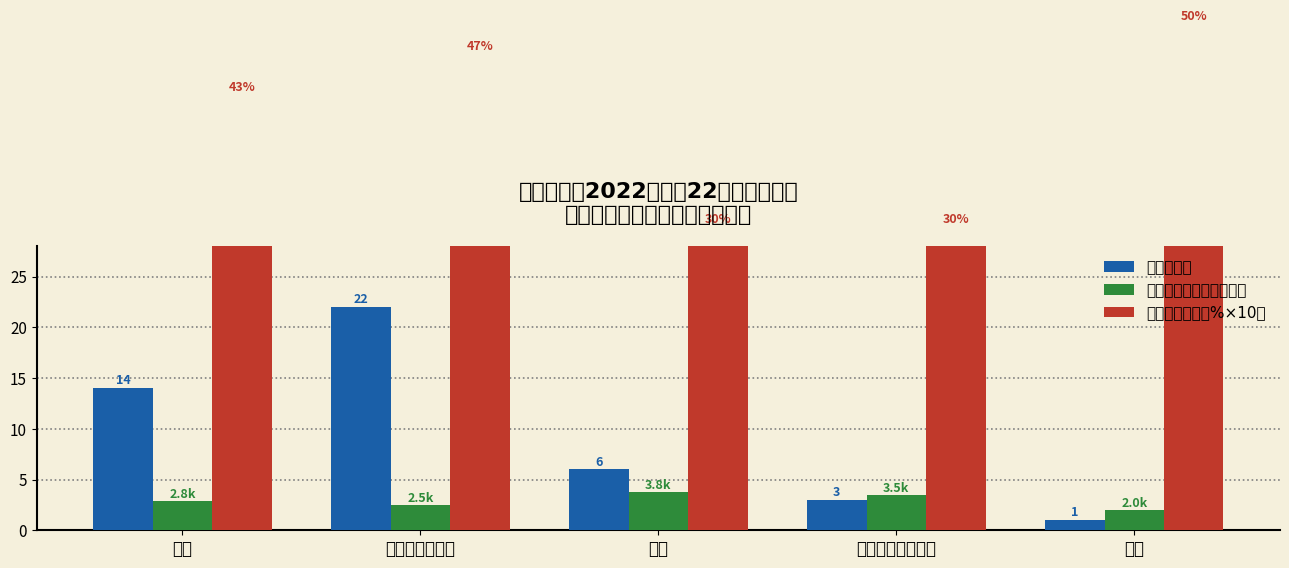

At 未婚, list the series in order from smallest to largest.

平均家庭月收入（千元）, 人数（人）, 平均补贴系数（%×10）